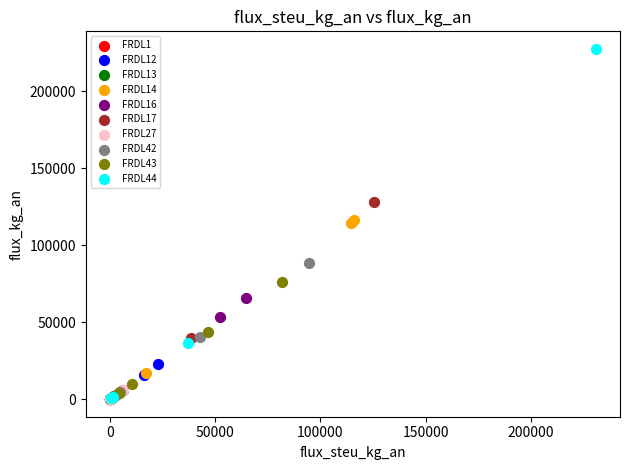

Which series reaches the maximum Y coordinate?

FRDL44